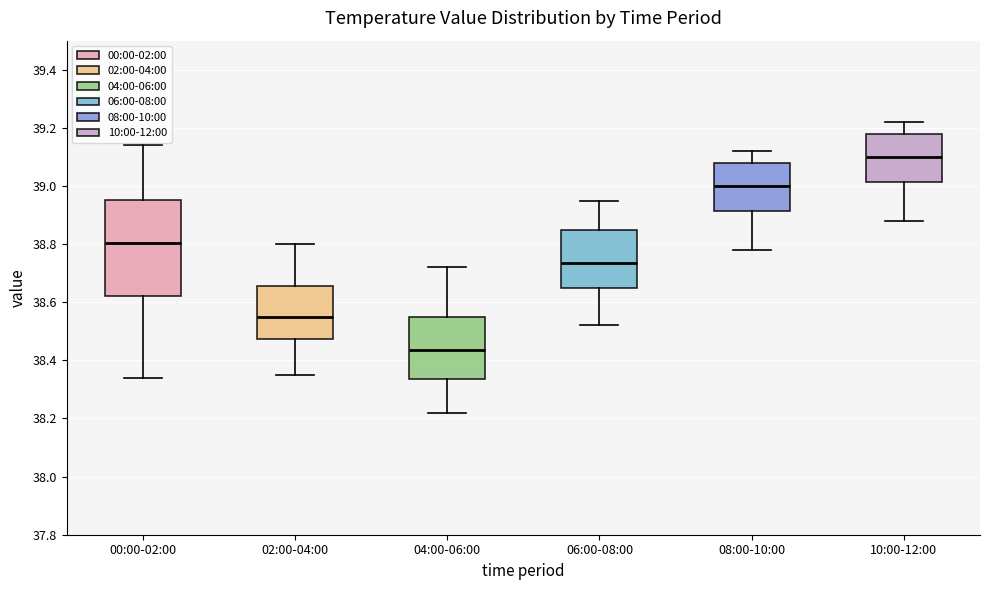

Which box is the tallest, from its lower edge to its upper edge?

00:00-02:00